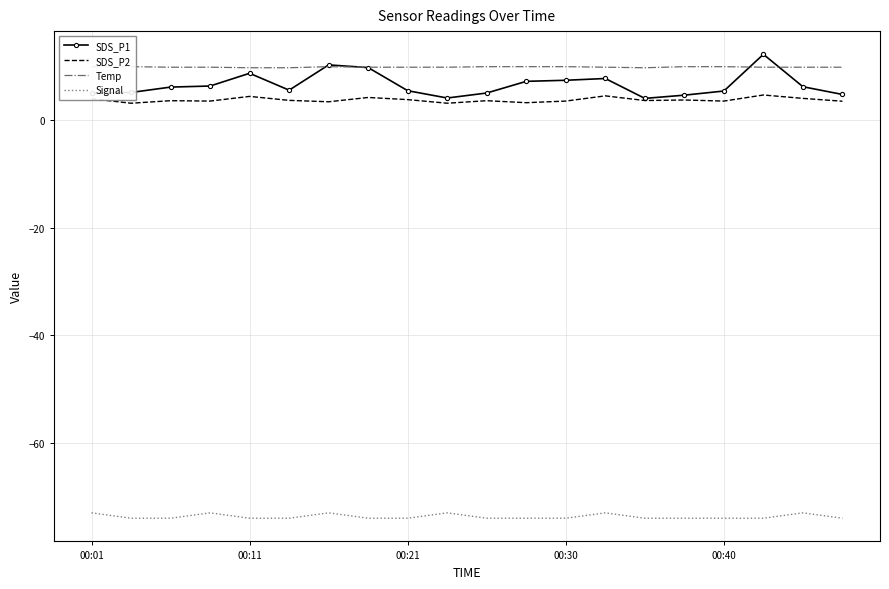

What is the maximum value for Signal?

-73.0